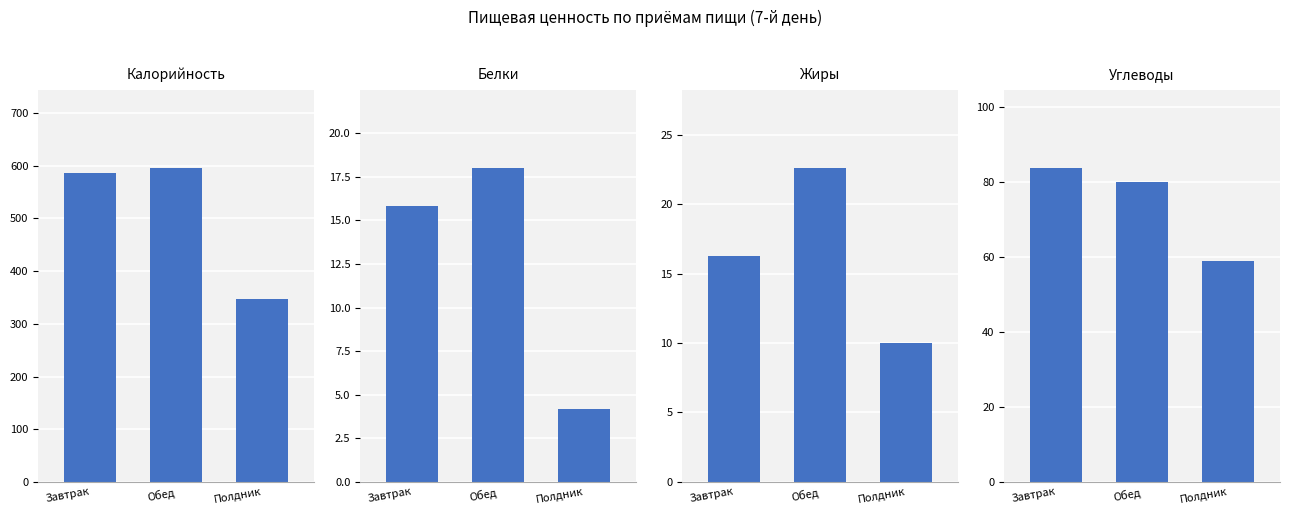

What is the sum of all Углеводы values?

222.6